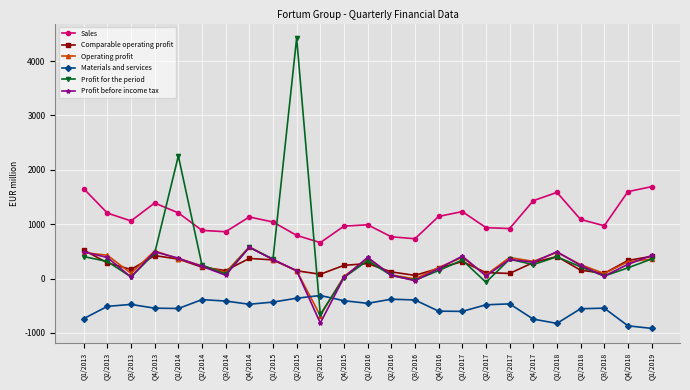

What is the minimum value for Profit for the period?

-659